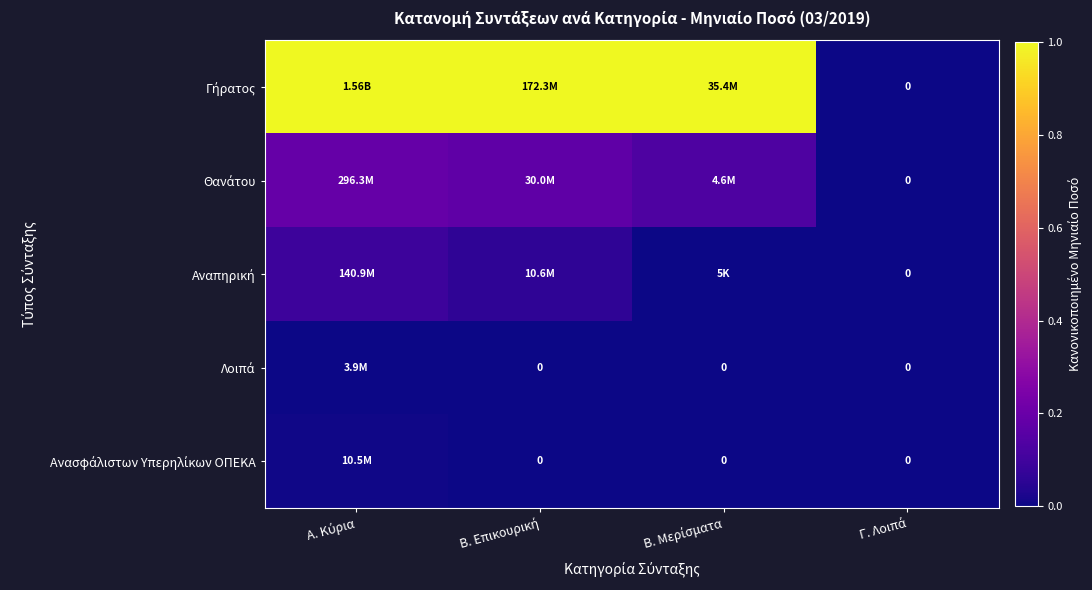

Is the value of Λοιπά at Β. Μερίσματα greater than the value of Θανάτου at Β. Επικουρική?

No